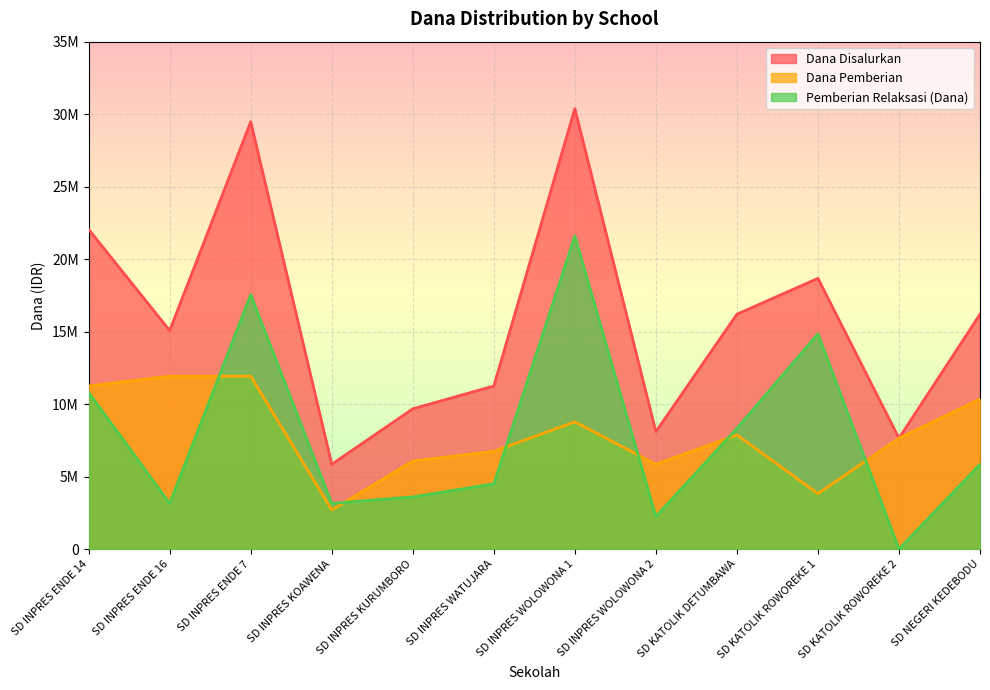

What is the label of the 12th point from the right?

SD INPRES ENDE 14